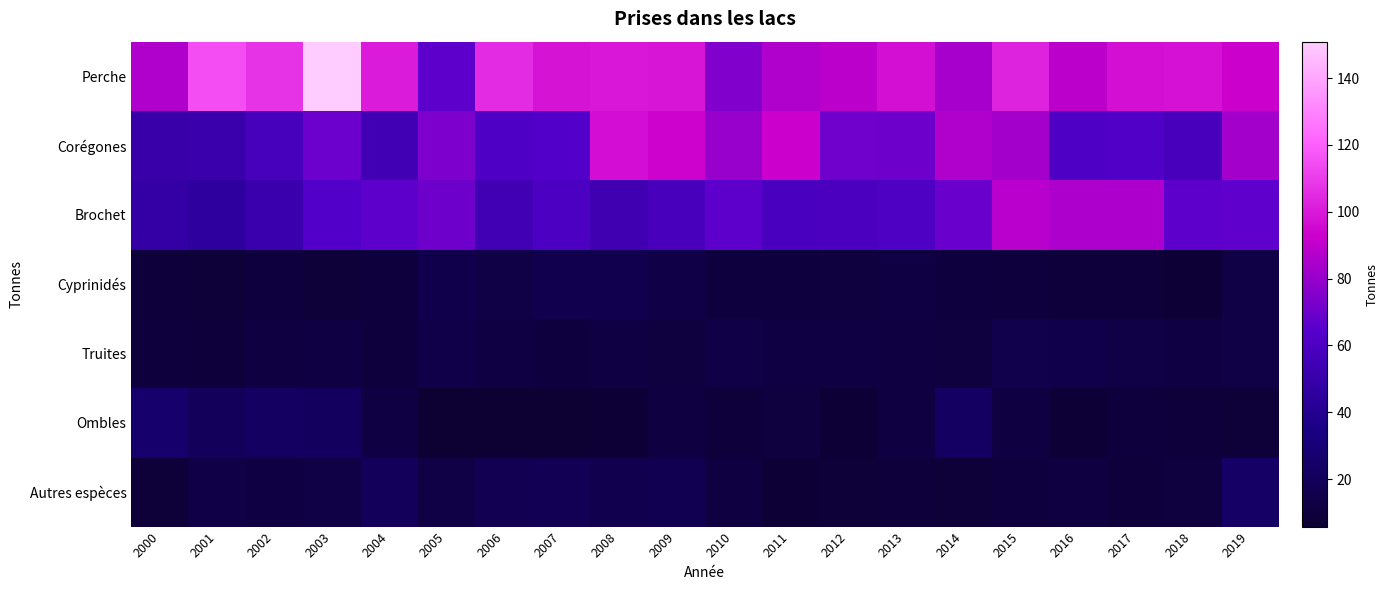

At 2014, list the series in order from largest to smallest.

Corégones, Perche, Brochet, Ombles, Truites, Cyprinidés, Autres espèces